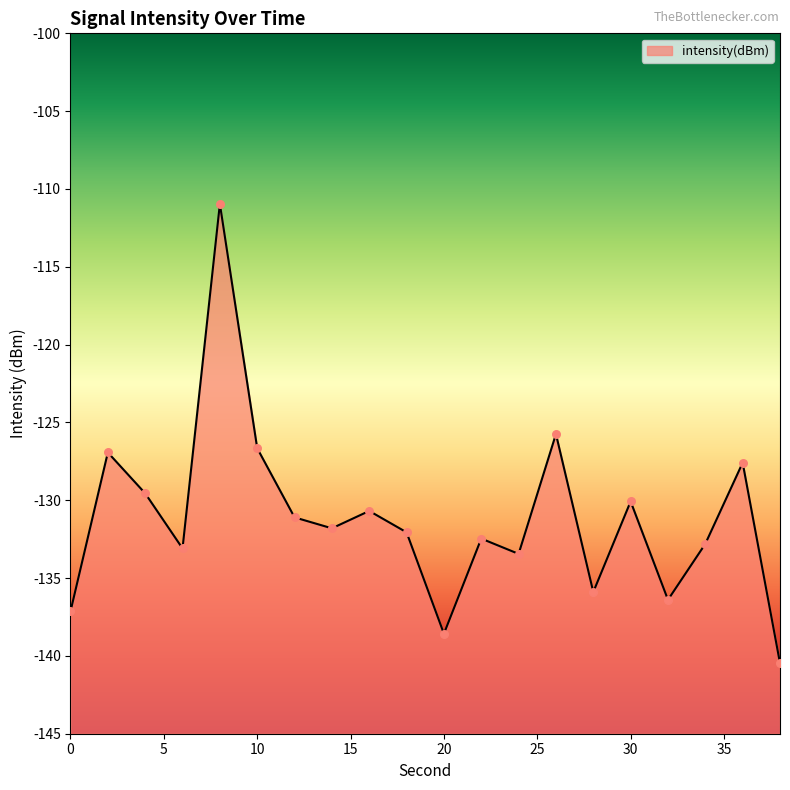

Which has a higher value, 20 or 6?

6